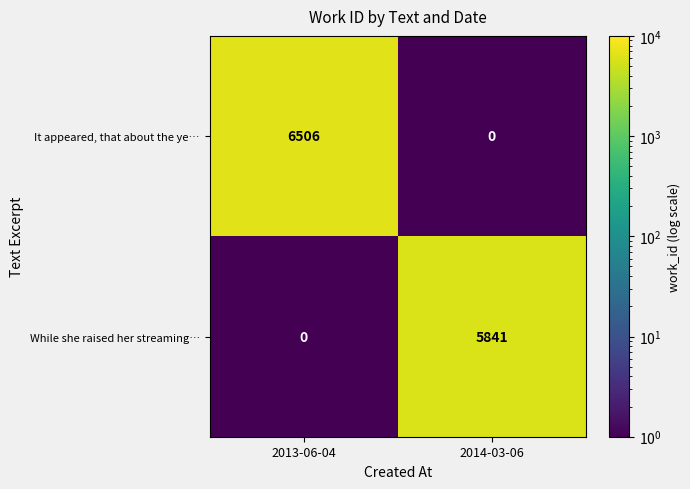

What is the smallest value displayed?

0